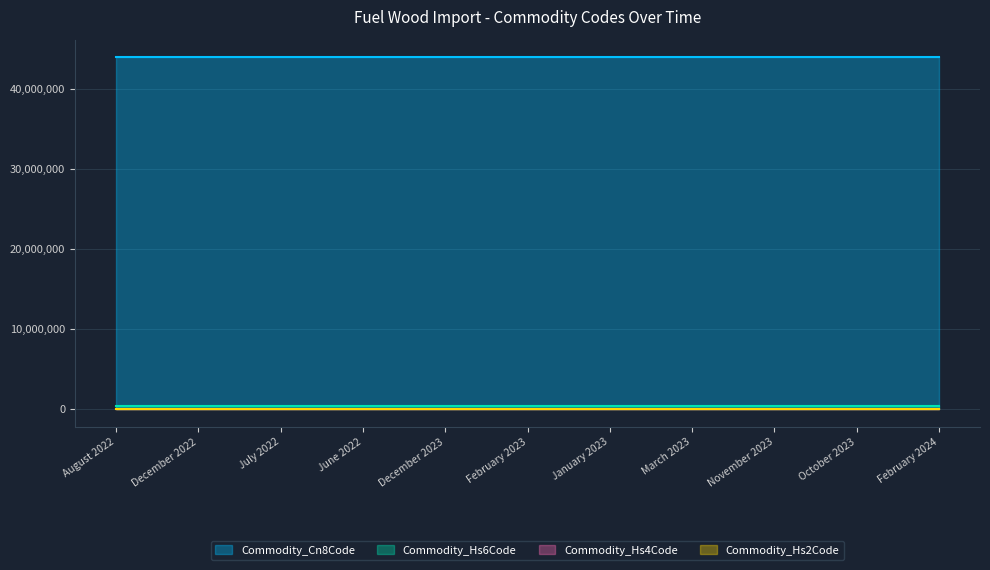

Reading left to right, transcribe all the data shown in this chart.

Commodity_Hs6Code: August 2022=440112	December 2022=440112	July 2022=440112	June 2022=440112	December 2023=440112	February 2023=440112	January 2023=440112	March 2023=440112	November 2023=440112	October 2023=440112	February 2024=440112
Commodity_Hs4Code: August 2022=4401	December 2022=4401	July 2022=4401	June 2022=4401	December 2023=4401	February 2023=4401	January 2023=4401	March 2023=4401	November 2023=4401	October 2023=4401	February 2024=4401
Commodity_Hs2Code: August 2022=44	December 2022=44	July 2022=44	June 2022=44	December 2023=44	February 2023=44	January 2023=44	March 2023=44	November 2023=44	October 2023=44	February 2024=44
Commodity_Cn8Code: August 2022=44011200	December 2022=44011200	July 2022=44011200	June 2022=44011200	December 2023=44011200	February 2023=44011200	January 2023=44011200	March 2023=44011200	November 2023=44011200	October 2023=44011200	February 2024=44011200